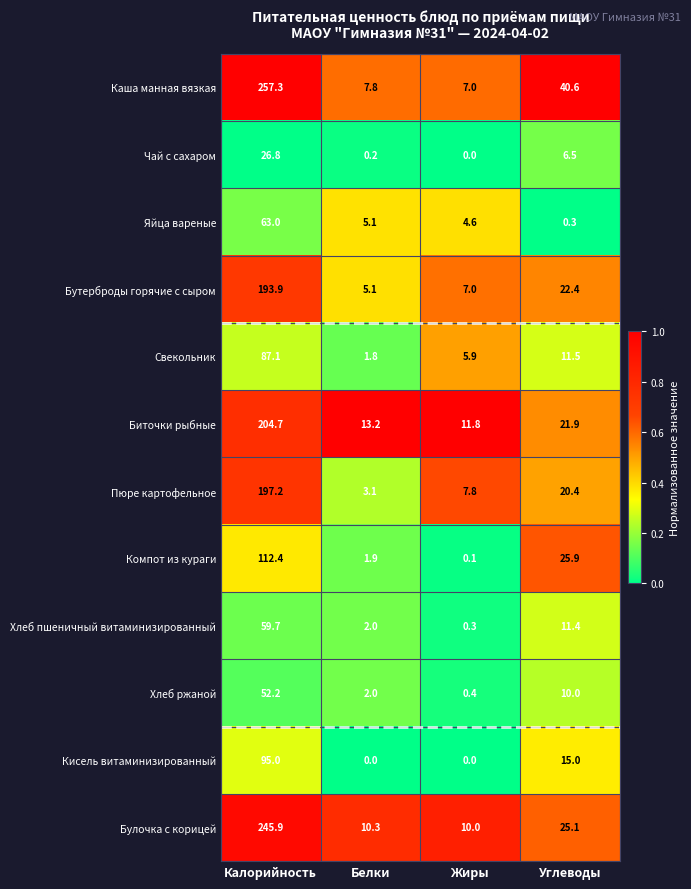

What is the spread (max minus min) of values at Углеводы?

40.3